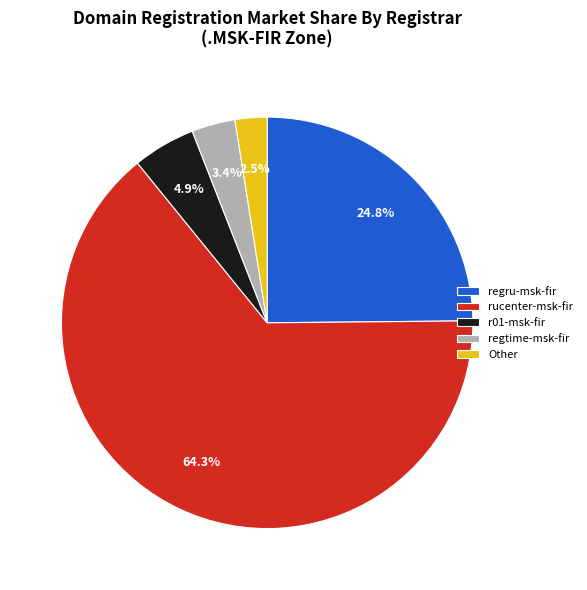

Is there any slice that represents more than half of the pie?

Yes